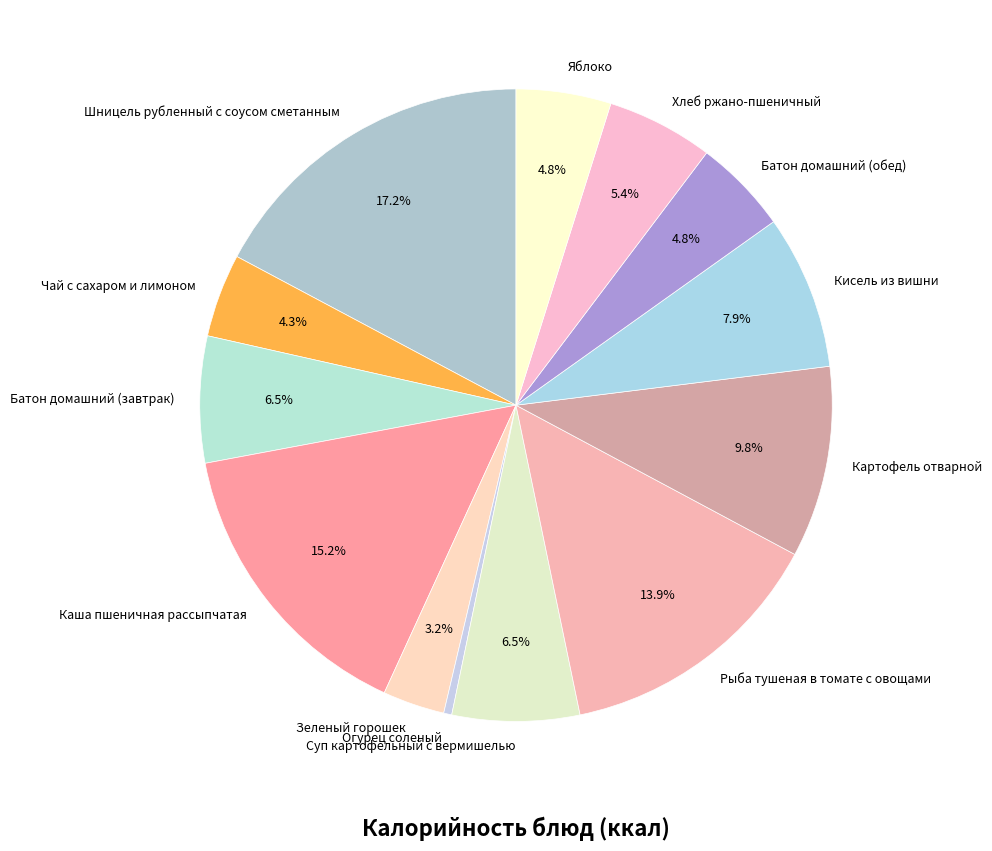

True or false: Батон домашний (обед) accounts for 19% of the total.

False